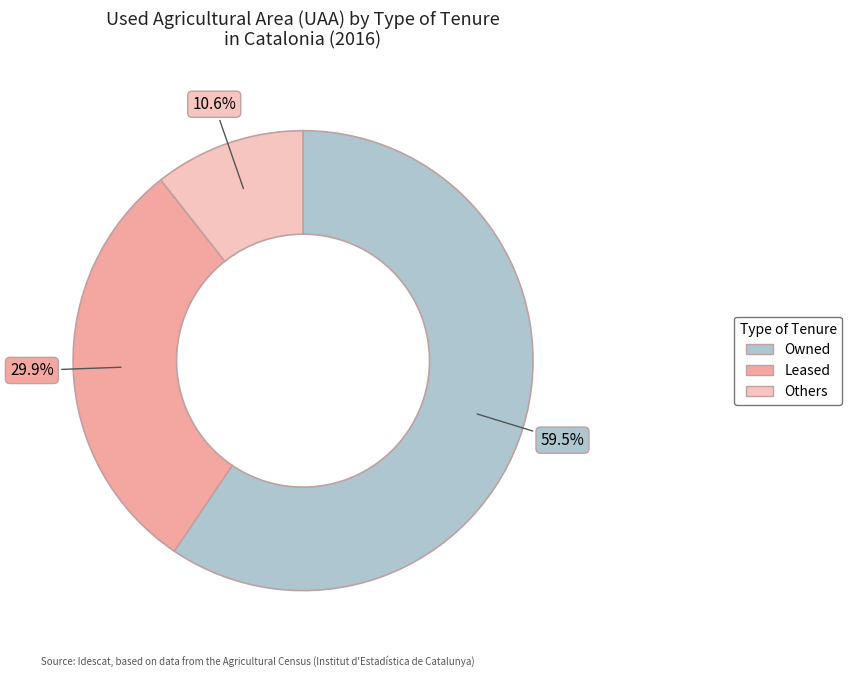

Rank the categories by value from lowest to highest.

Others, Leased, Owned